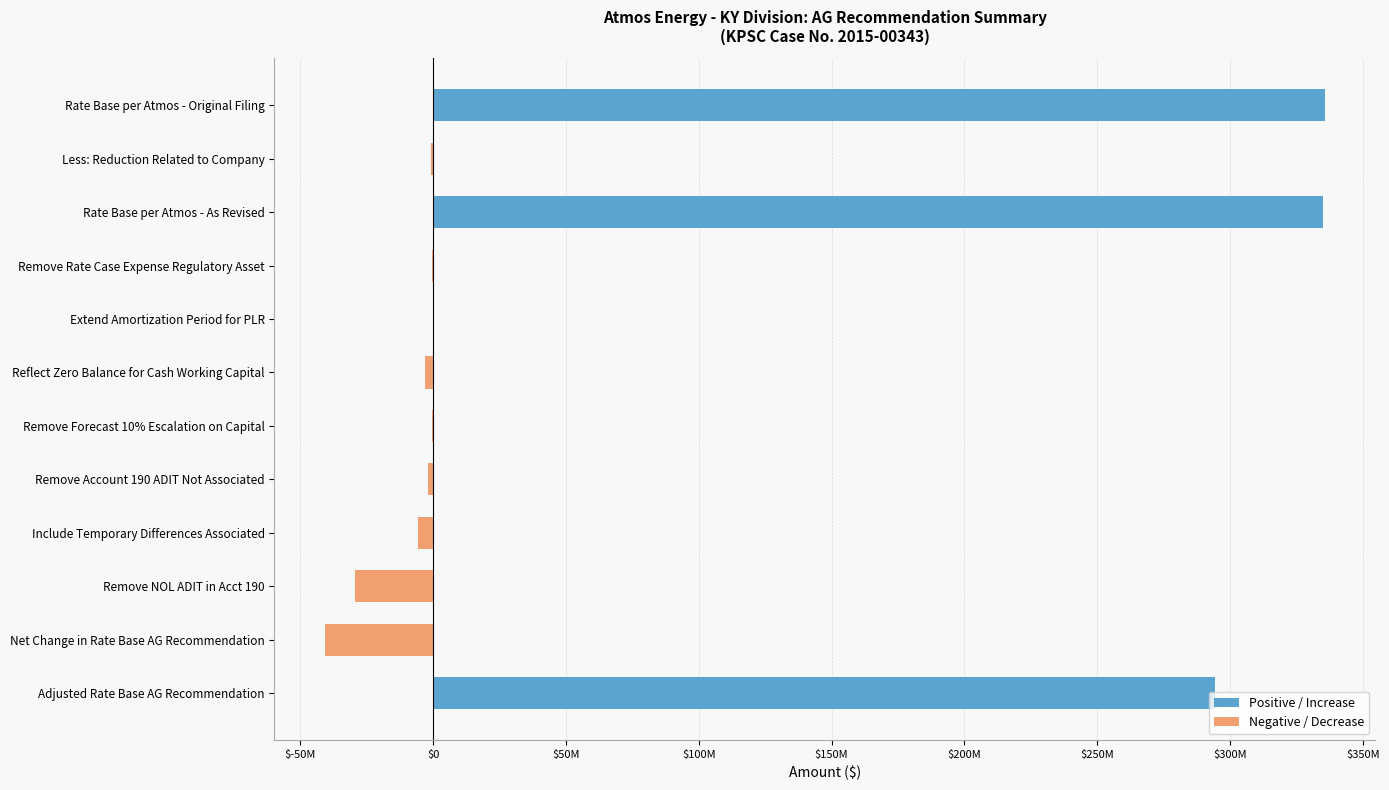

How many series are shown in this chart?

2